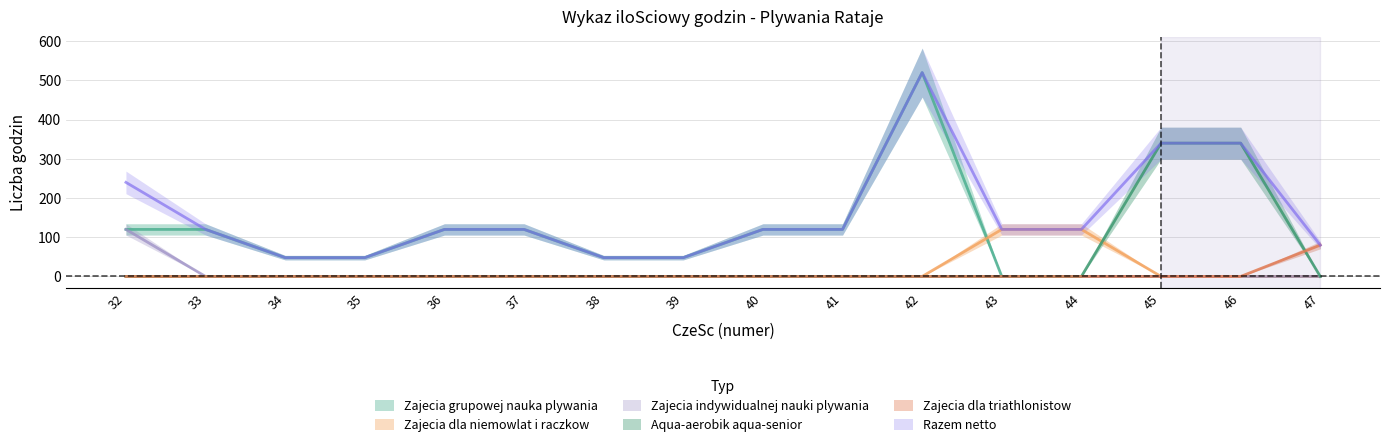

True or false: Zajecia dla triathlonistow and Zajecia indywidualnej nauki plywania cross at least once.

False